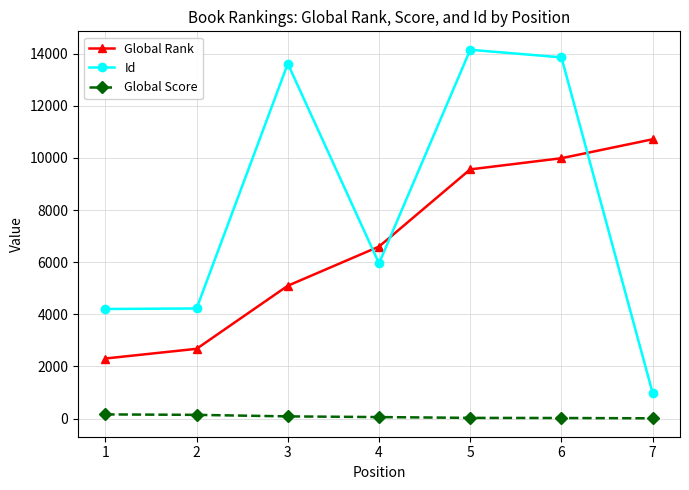

What is the sum of all Id values?

57002